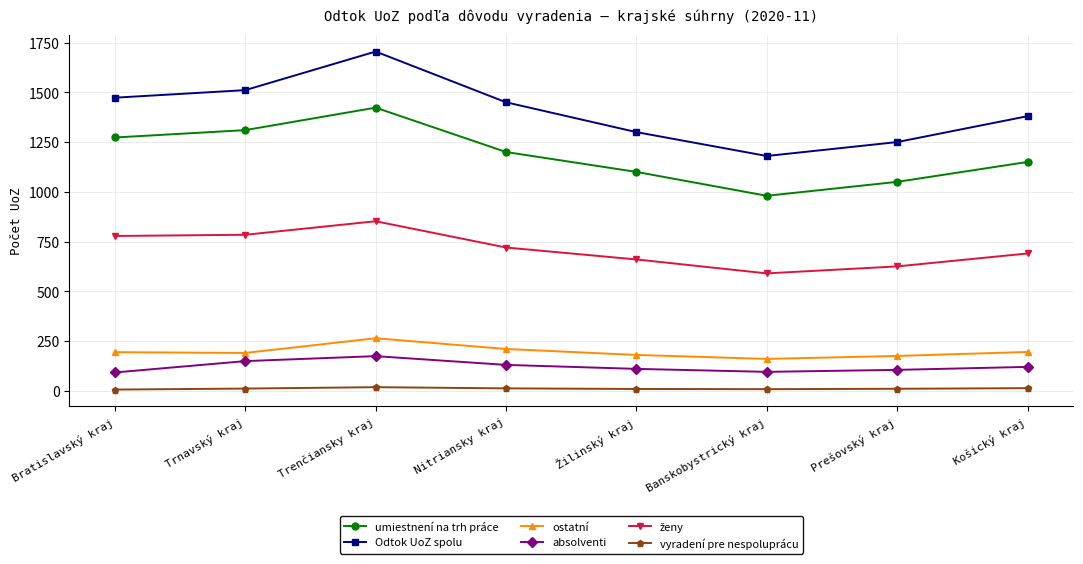

What is the difference between the second highest and minimum values in the Odtok UoZ spolu series?

331